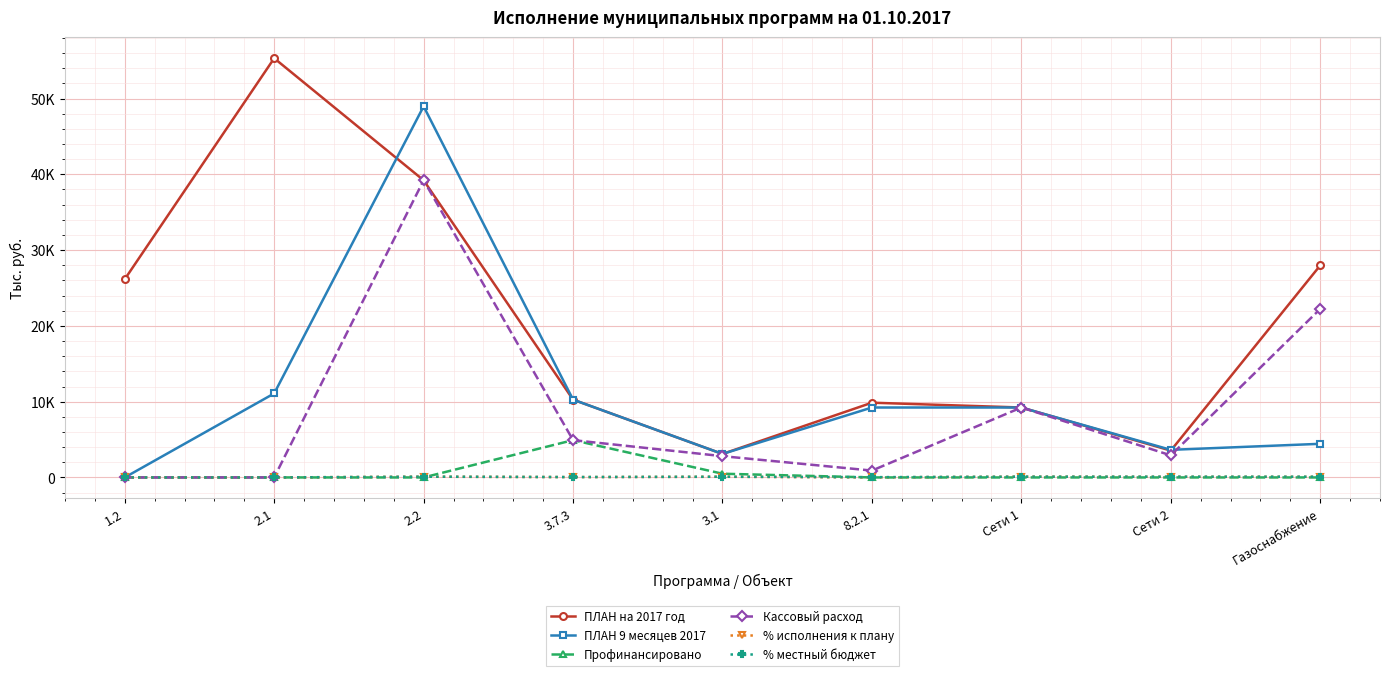

Does the chart display data point markers on the line(s)?

Yes